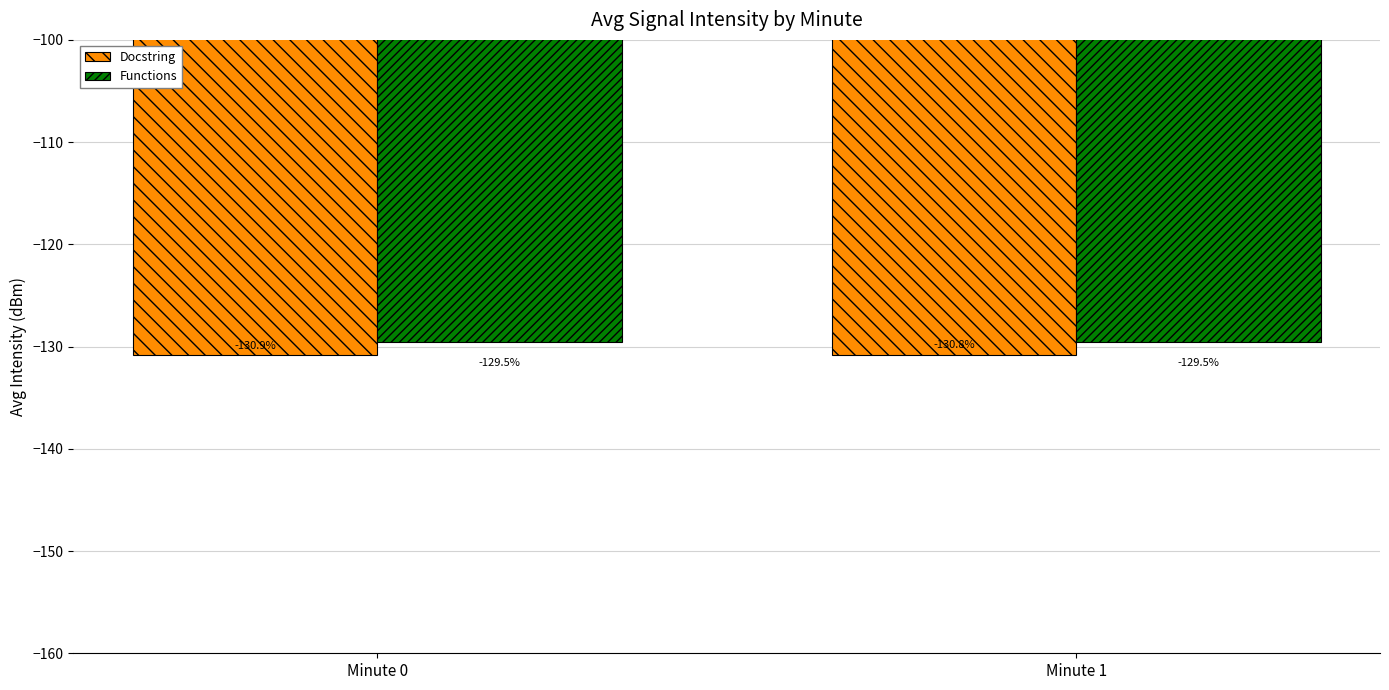

Which series has the largest total across all categories?

Functions